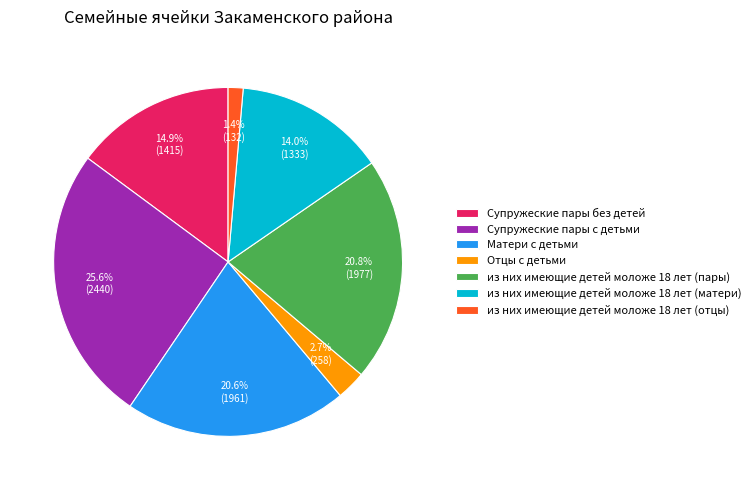

Does any single category account for the majority?

No